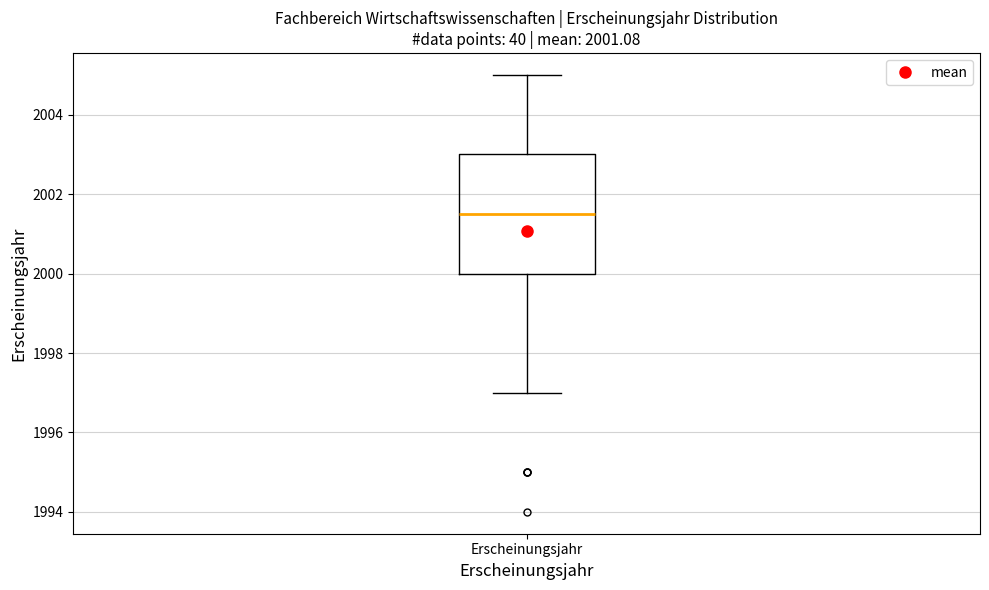

Read this box plot against the y-axis: the position of the median line, the range covered by the box, and the ends of both whiskers. The values are not printed on the chart, so give them approximately, as read against the axis.

median 2001.6, box 2000.0 to 2003.0, whiskers 1997.0 to 2005.0